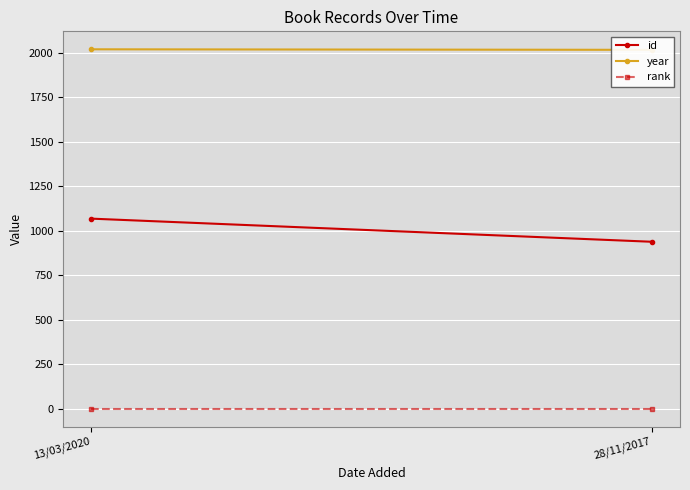

At which label is rank closest to 1?

13/03/2020